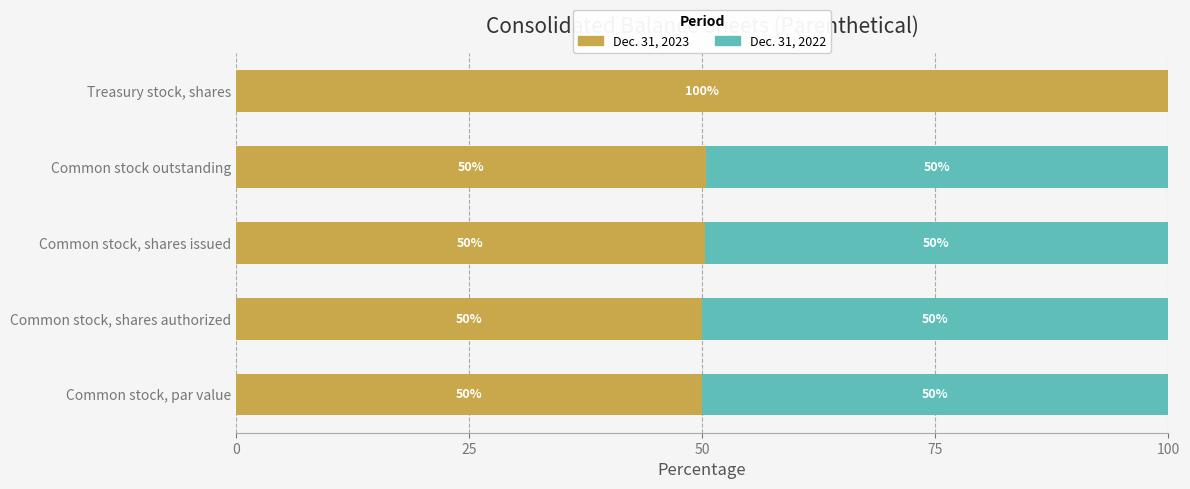

The Dec. 31, 2023 series shows 50.3 at Common stock, shares issued. True or false?

True